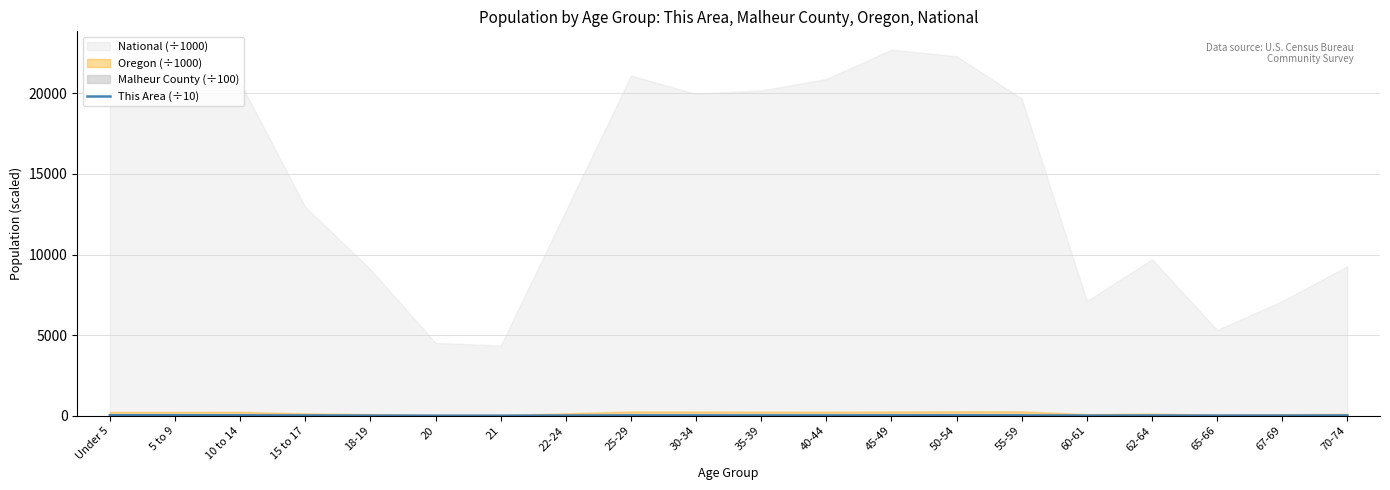

How many lines are shown in the chart?

1